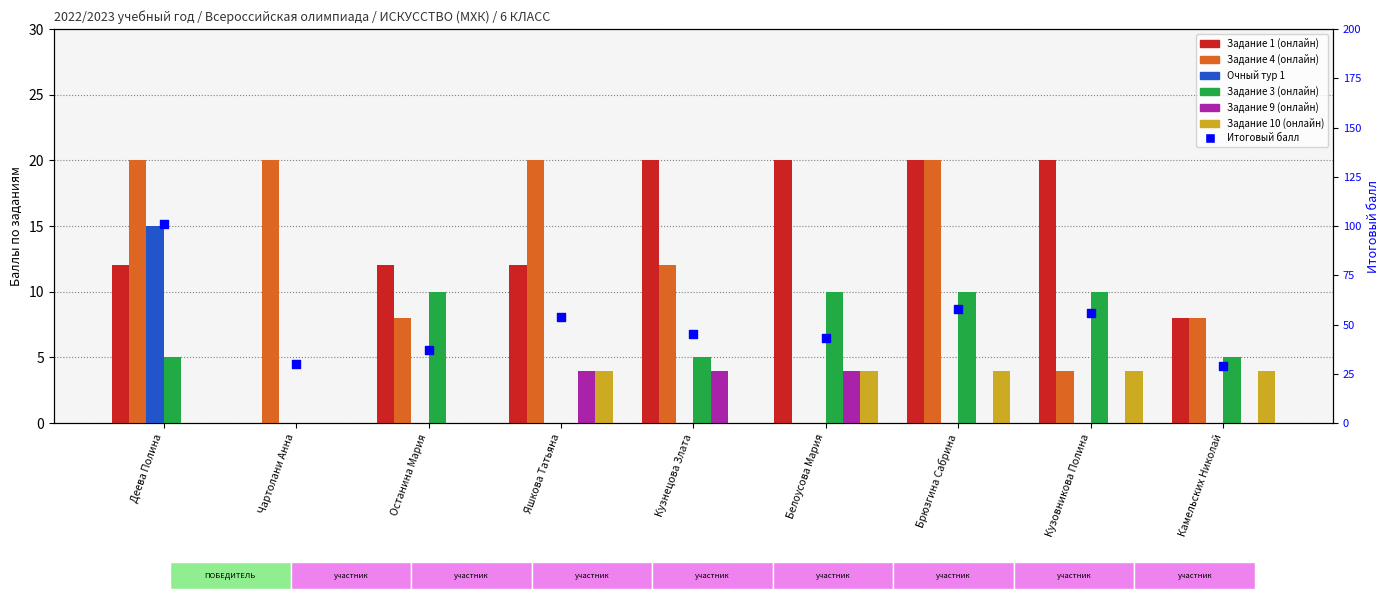

What is the total value across all series at Камельских Николай?

25